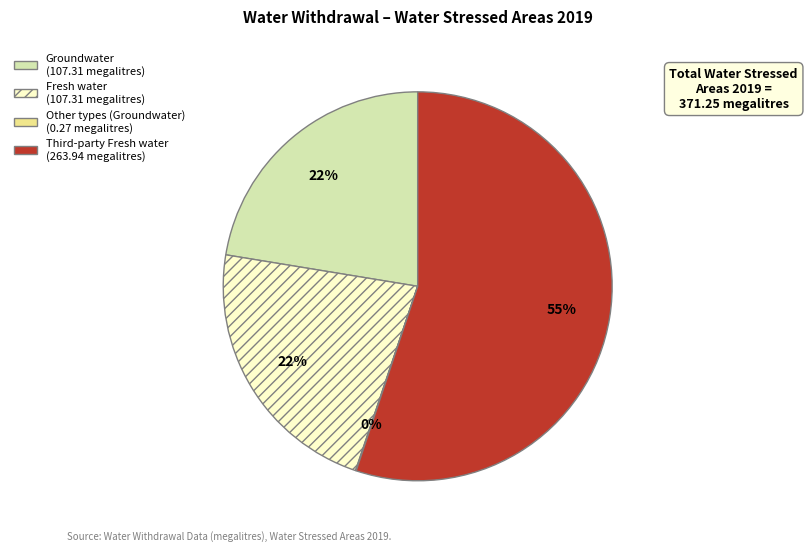

Is there any slice that represents more than half of the pie?

Yes